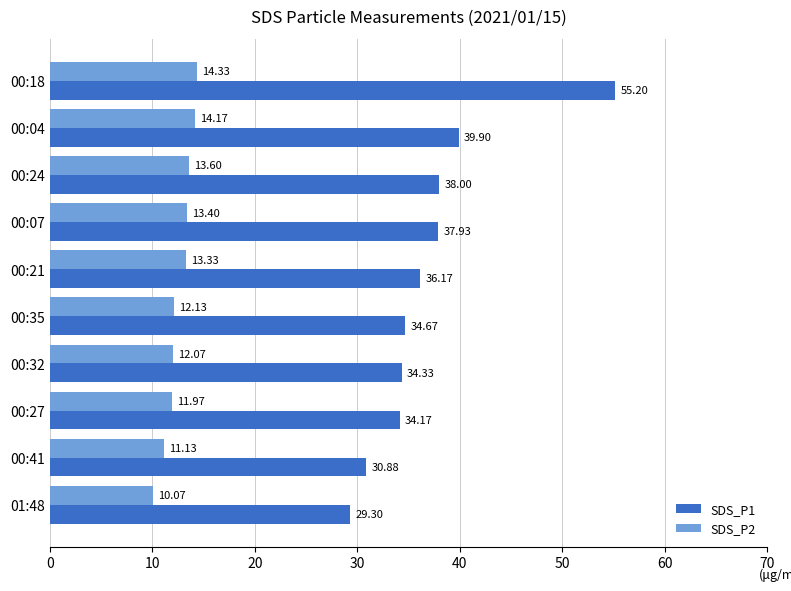

Is the value of SDS_P2 at 00:04 greater than the value of SDS_P1 at 00:35?

No